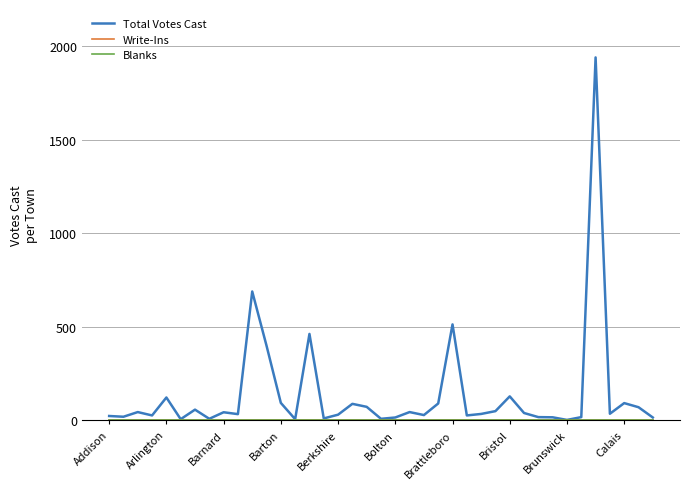

Reading right to left, extract all data points from this chart.

Total Votes Cast: 15	70	92	35	1941	17	2	16	17	39	128	49	34	26	513	90	28	44	15	8	72	88	30	10	462	6	93	399	689	33	43	8	57	6	122	26	44	19	23
Write-Ins: 0	0	0	0	0	0	0	0	0	0	0	0	0	0	0	0	0	0	0	0	0	0	0	0	0	0	0	0	0	0	0	0	0	0	0	0	0	0	0
Blanks: 0	0	0	0	0	0	0	0	0	0	0	0	0	0	0	0	0	0	0	0	0	0	0	0	0	0	0	0	0	0	0	0	0	0	0	0	0	0	0